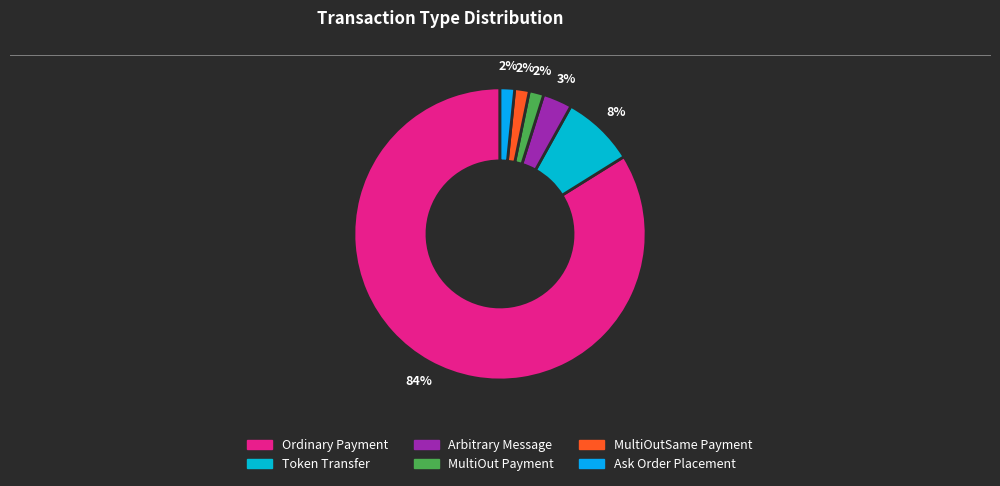

Count the number of slices in the pie.

6